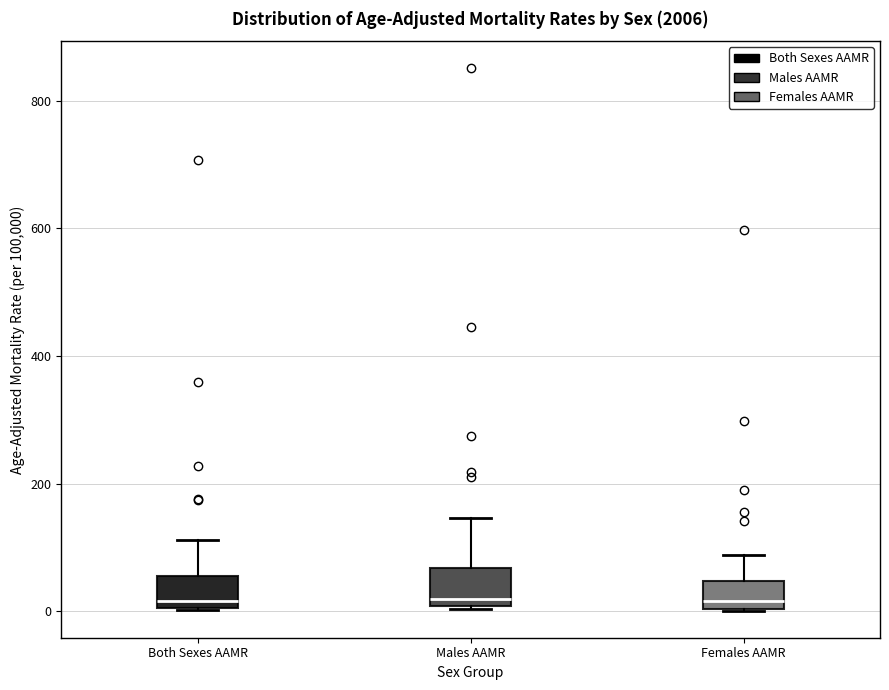

Reading left to right, transcribe this box plot: for each box, give where its median line is, the range the box spans, and where its two whiskers end, as read against the y-axis. The values are not printed on the chart, so give them approximately, as read against the axis.

Both Sexes AAMR: median 20, box 0 to 60, whiskers 0 to 120
Males AAMR: median 20, box 0 to 60, whiskers 0 to 140
Females AAMR: median 20, box 0 to 40, whiskers 0 to 80